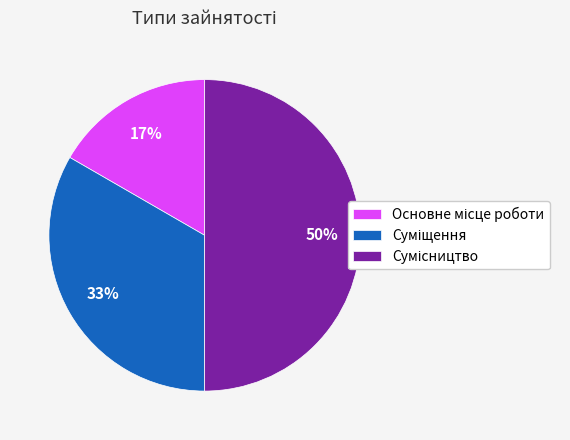

To the nearest percent, what is the difference between the largest and smallest slice percentages?

33%